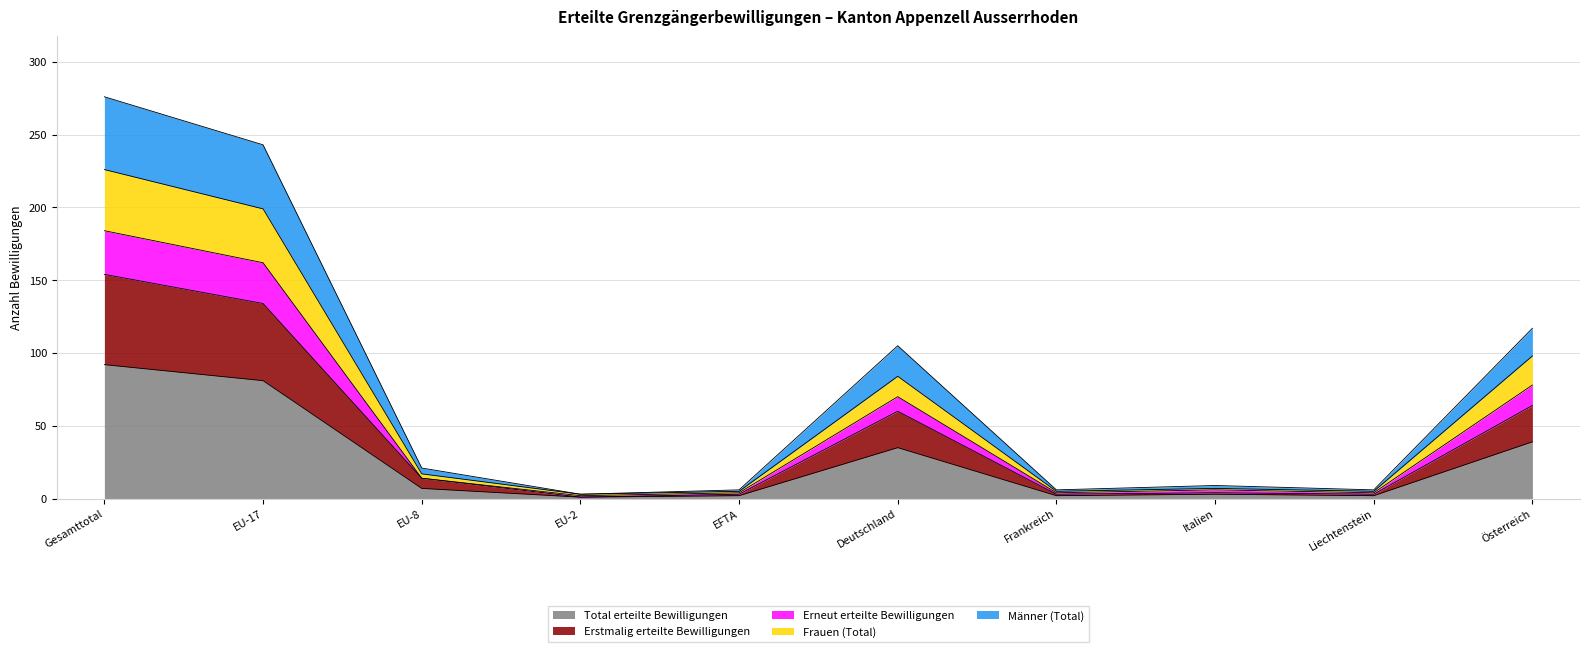

Does the chart have visible grid lines?

Yes